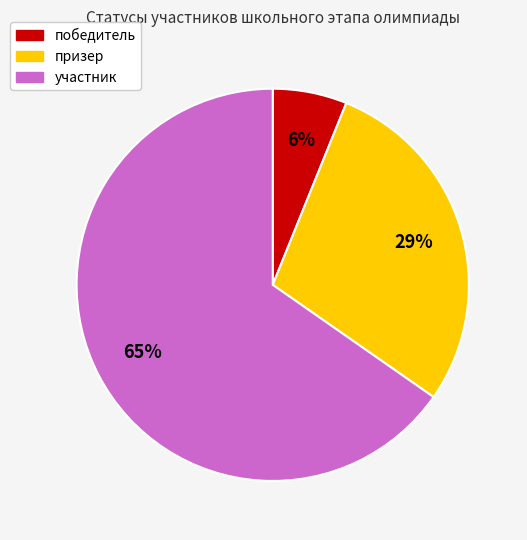

What is the smallest slice in the pie chart?

победитель